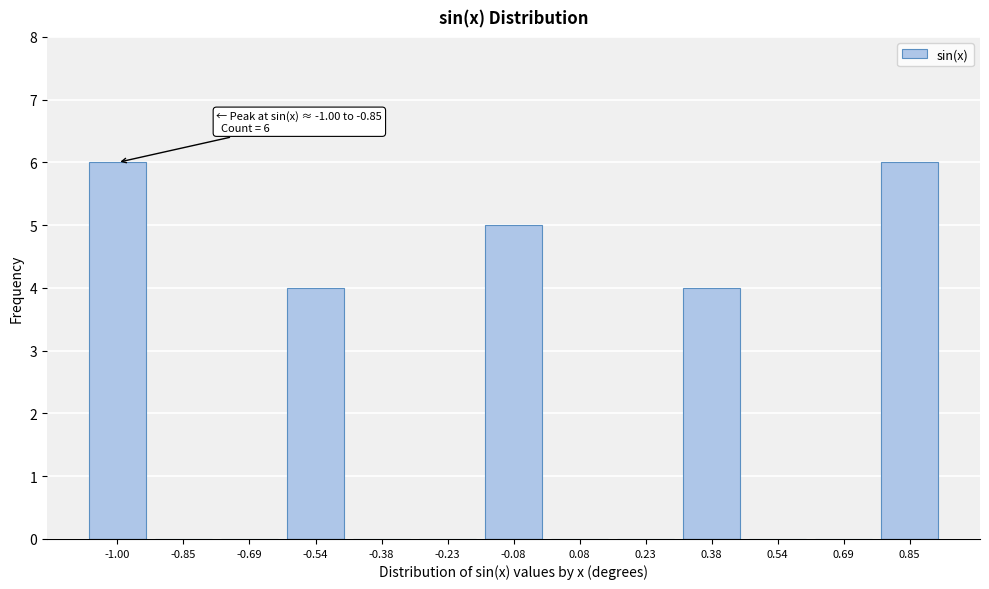

Reading left to right, transcribe all the data shown in this chart.

-1.00=6	-0.85=0	-0.69=0	-0.54=4	-0.38=0	-0.23=0	-0.08=5	0.08=0	0.23=0	0.38=4	0.54=0	0.69=0	0.85=6